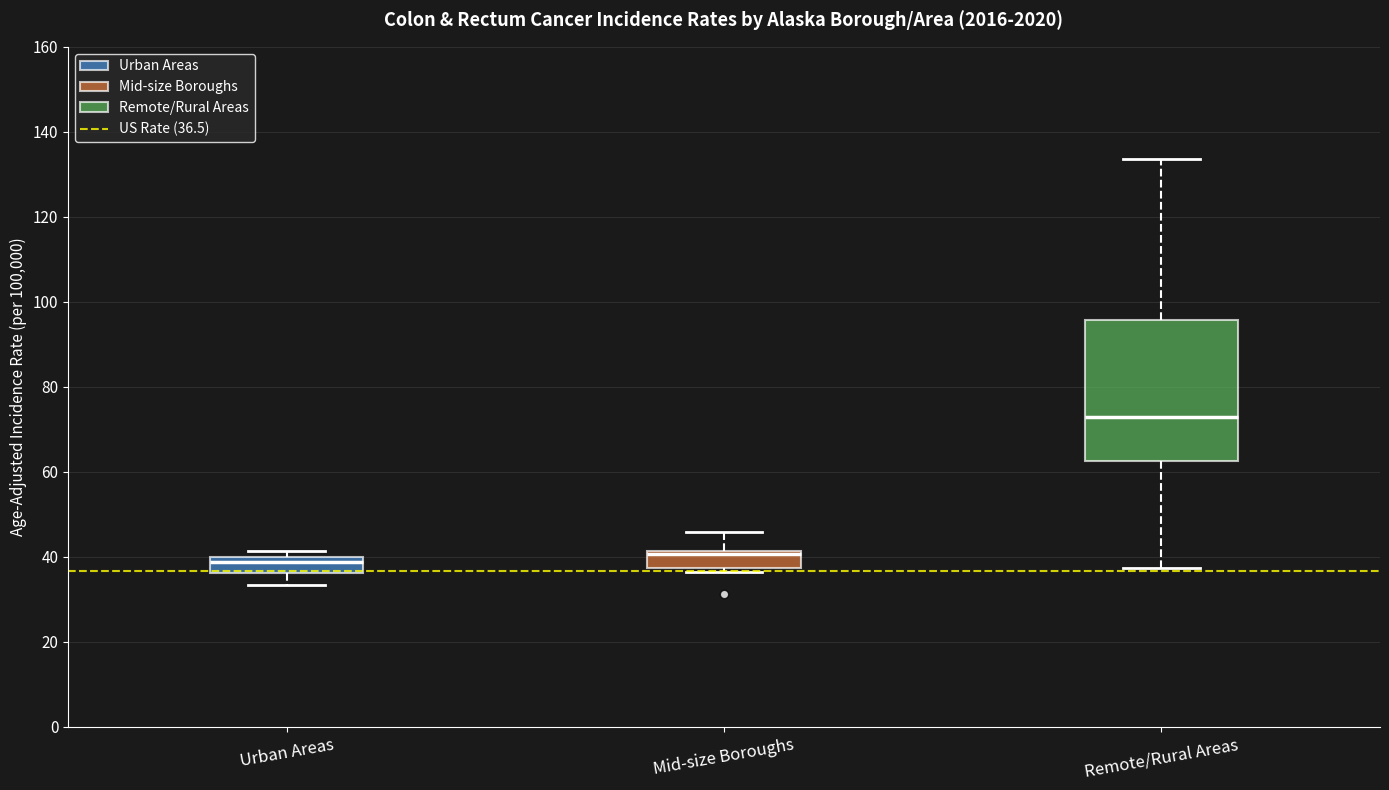

Where does the median line of the box for Remote/Rural Areas sit on the y-axis? The values are not printed on the chart, so give them approximately, as read against the axis.

72